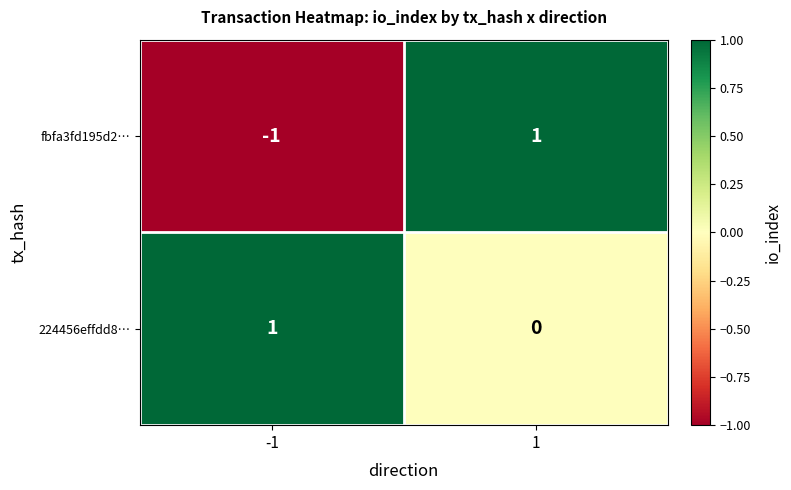

The fbfa3fd195d2… series shows -1 at -1. True or false?

True